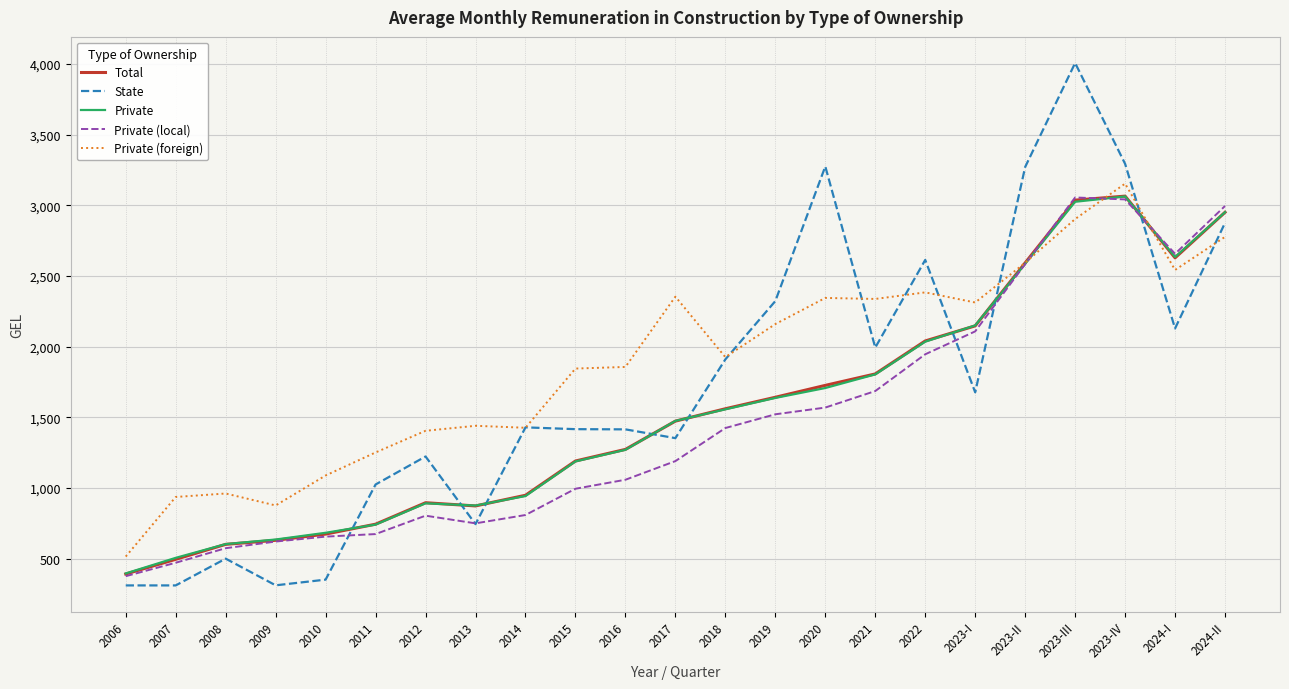

Read the State value at 2016.

1414.7